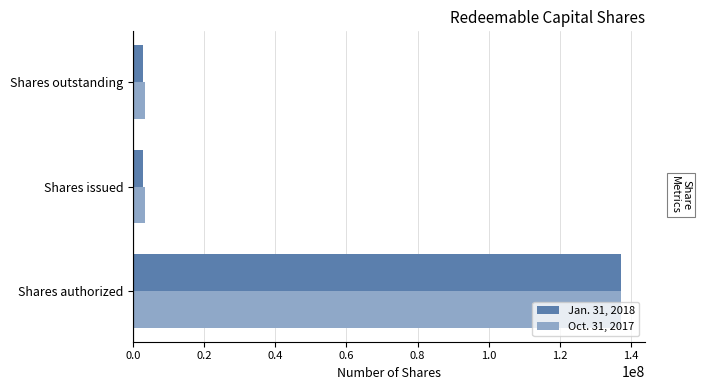

True or false: Jan. 31, 2018 has a value of 240194639 at Shares authorized.

False